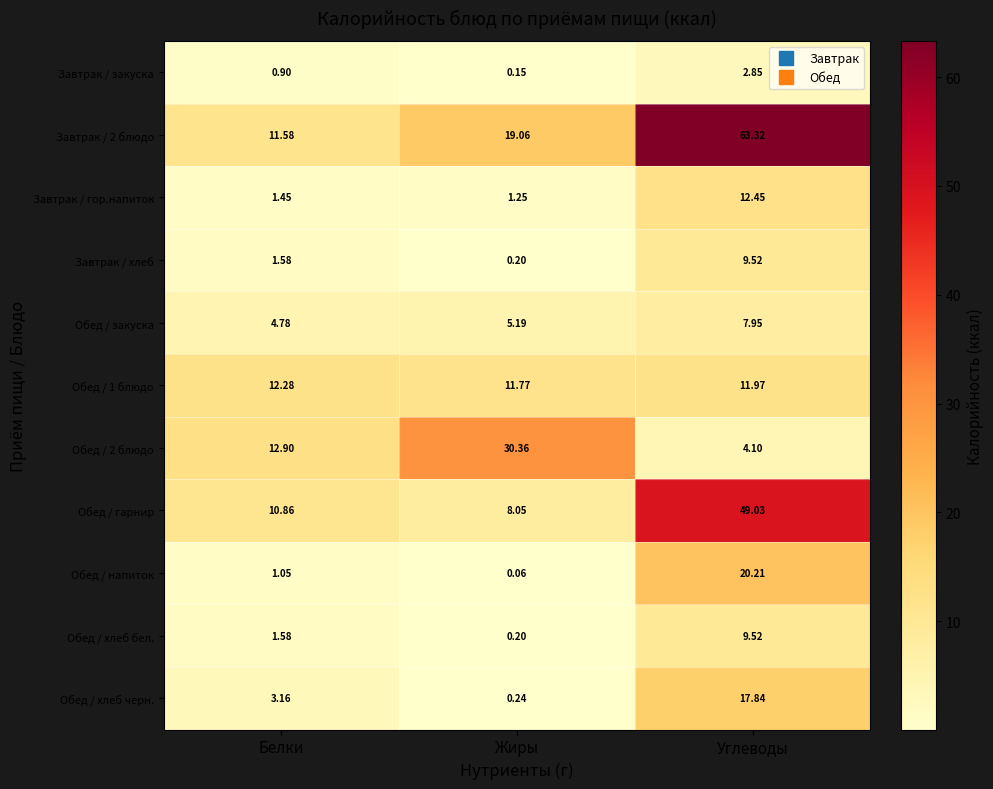

Which category has the lowest value in the Завтрак / закуска series?

Жиры